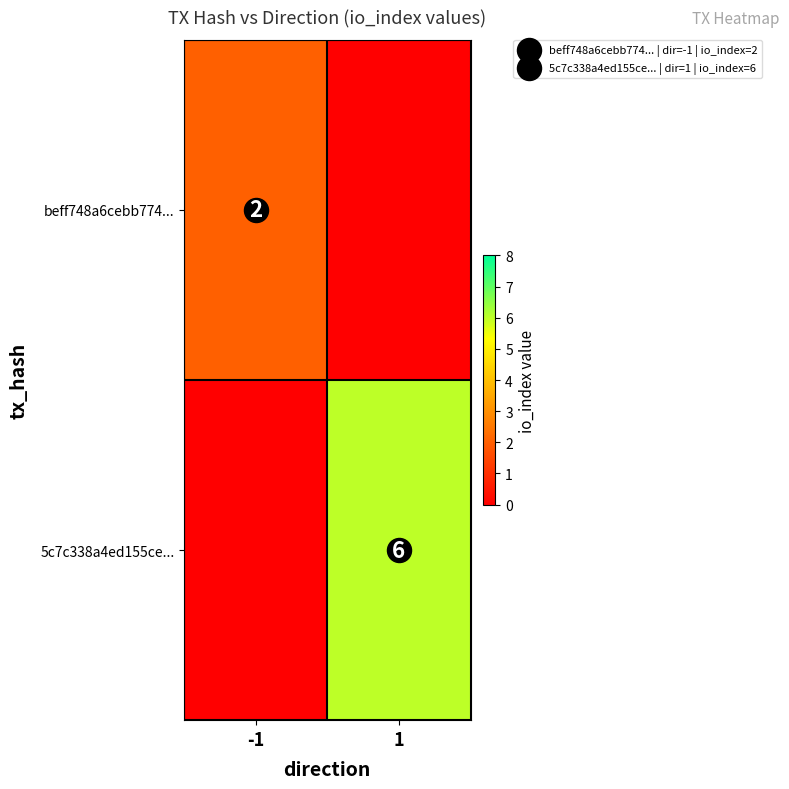

What is the total value across all series at 1?

6